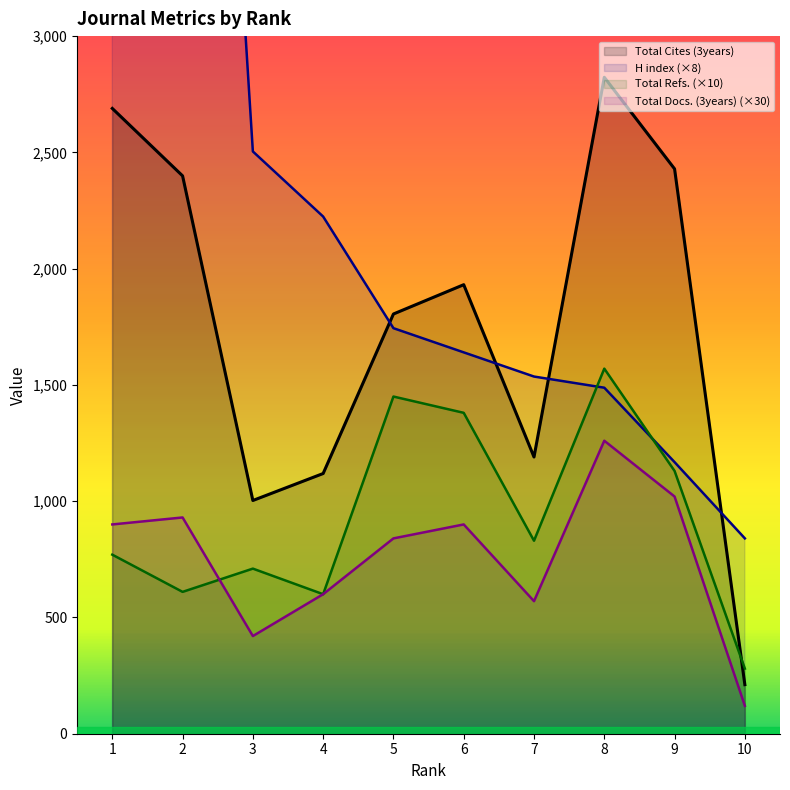

Reading left to right, list all the values displayed in this chart.

H index: 10=840	9=1168	8=1488	7=1536	6=1640	5=1744	4=2224	3=2504	2=7304	1=3352
Total Docs. (3years): 10=120	9=1020	8=1260	7=570	6=900	5=840	4=600	3=420	2=930	1=900
Total Refs.: 10=280	9=1130	8=1570	7=830	6=1380	5=1450	4=600	3=710	2=610	1=770
Total Cites (3years): 10=211	9=2429	8=2823	7=1190	6=1931	5=1805	4=1119	3=1003	2=2399	1=2689